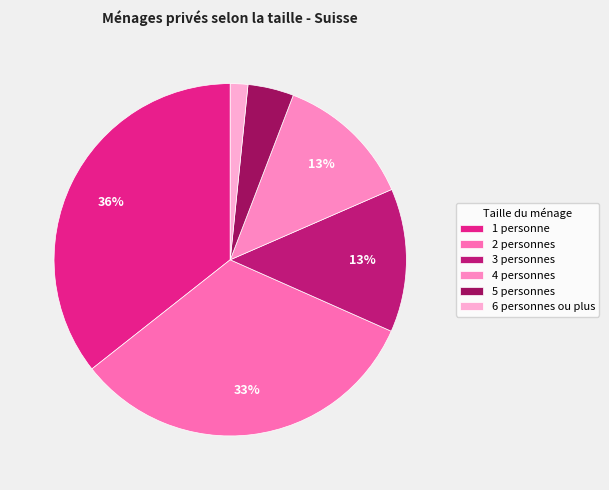

To the nearest percent, what is the difference between the 2 personnes and 1 personne slice percentages?

3%